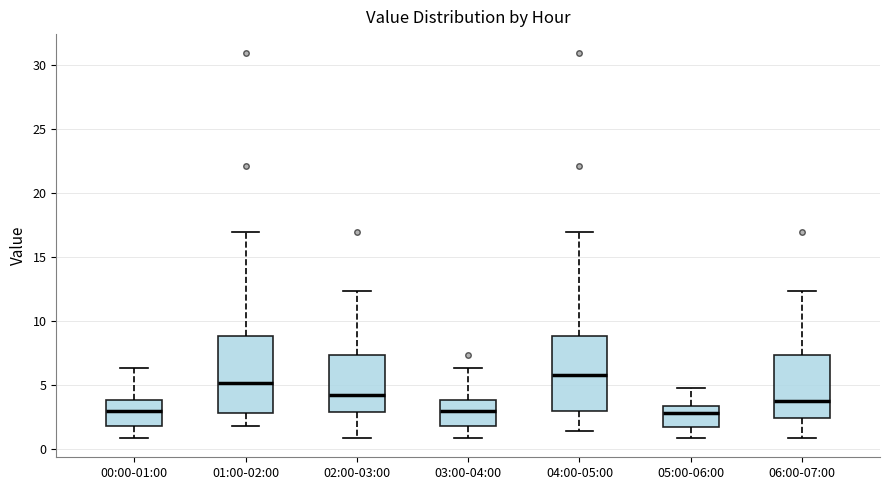

Reading left to right, transcribe this box plot: for each box, give where its median line is, the range the box spans, and where its two whiskers end, as read against the y-axis. The values are not printed on the chart, so give them approximately, as read against the axis.

00:00-01:00: median 3.0, box 2.0 to 4.0, whiskers 1.0 to 6.5
01:00-02:00: median 5.0, box 3.0 to 9.0, whiskers 2.0 to 17.0
02:00-03:00: median 4.0, box 3.0 to 7.5, whiskers 1.0 to 12.5
03:00-04:00: median 3.0, box 2.0 to 4.0, whiskers 1.0 to 6.5
04:00-05:00: median 5.5, box 3.0 to 9.0, whiskers 1.5 to 17.0
05:00-06:00: median 3.0, box 1.5 to 3.5, whiskers 1.0 to 4.5
06:00-07:00: median 3.5, box 2.5 to 7.5, whiskers 1.0 to 12.5